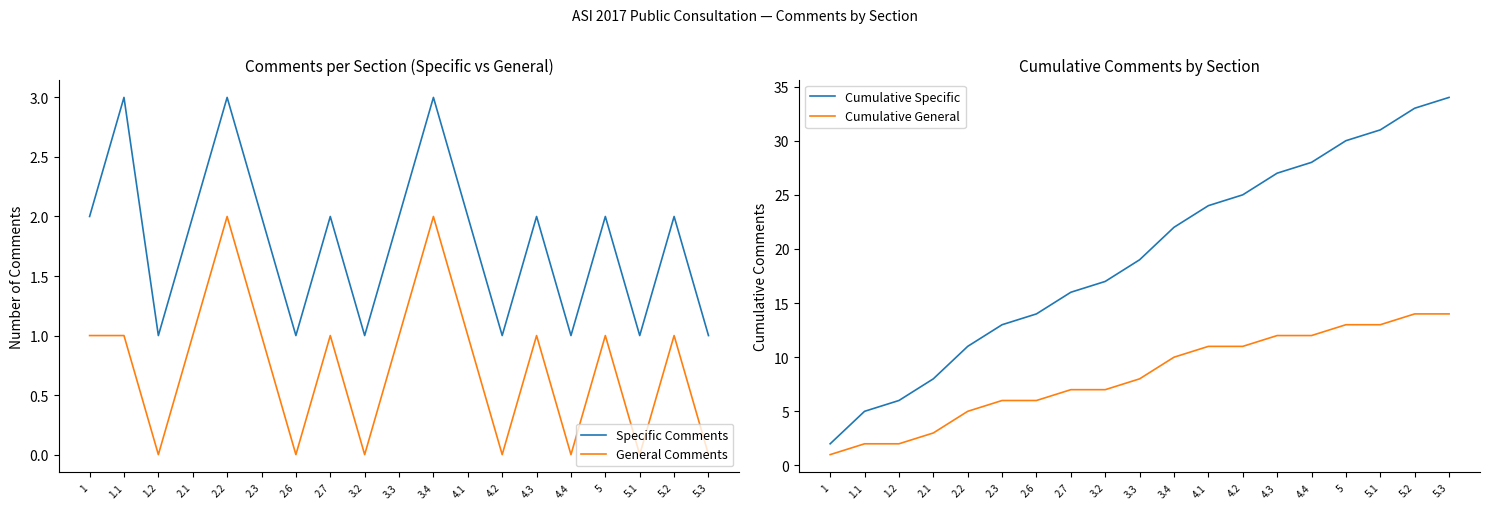

What is the difference between the highest and lowest values at 5.1?

31